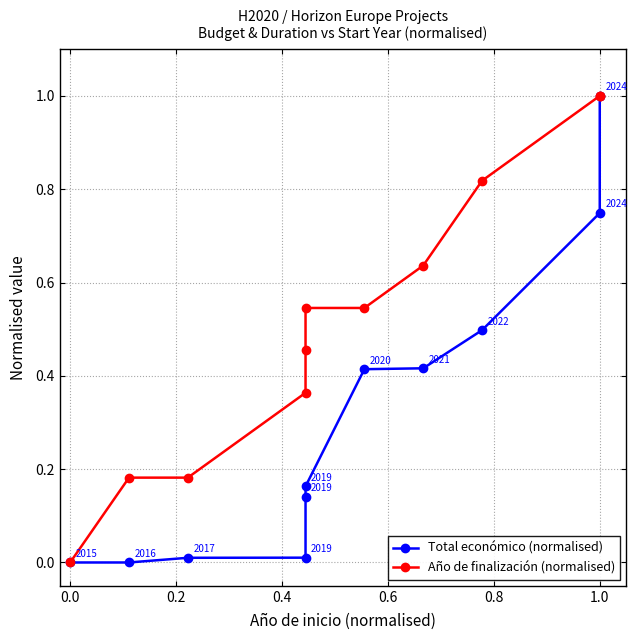

Which has a higher value, 0.4 or 0.8?

0.8